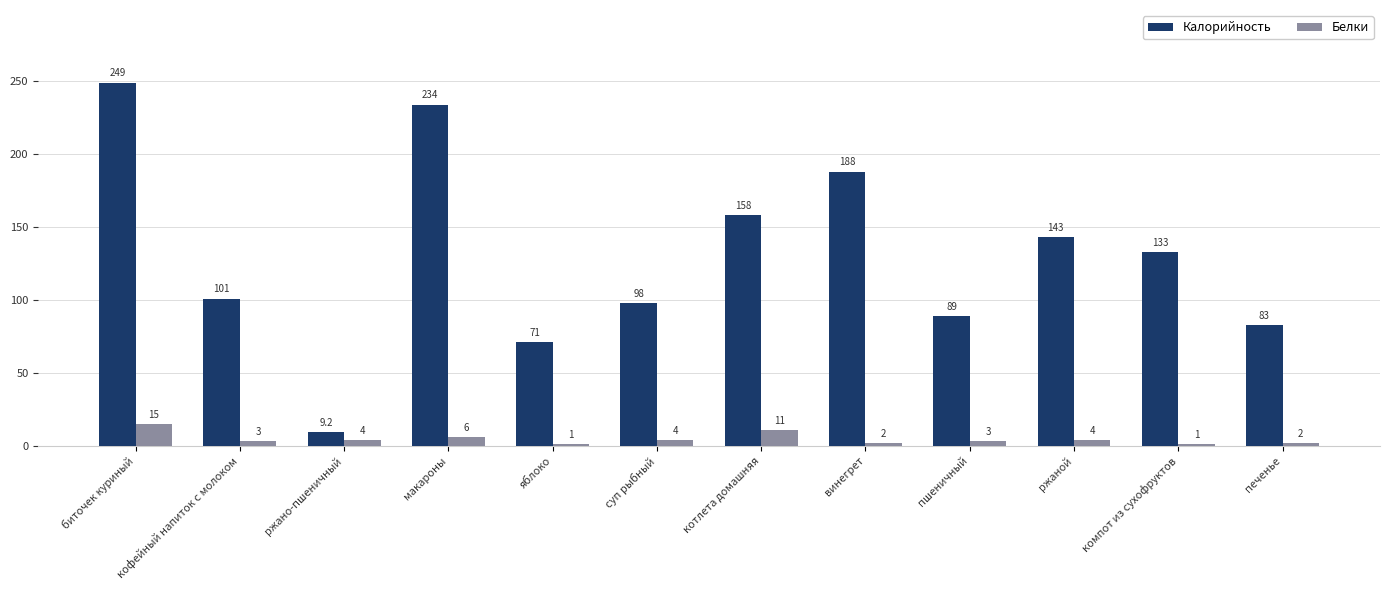

Is the value of Калорийность at ржаной greater than the value of Белки at макароны?

Yes